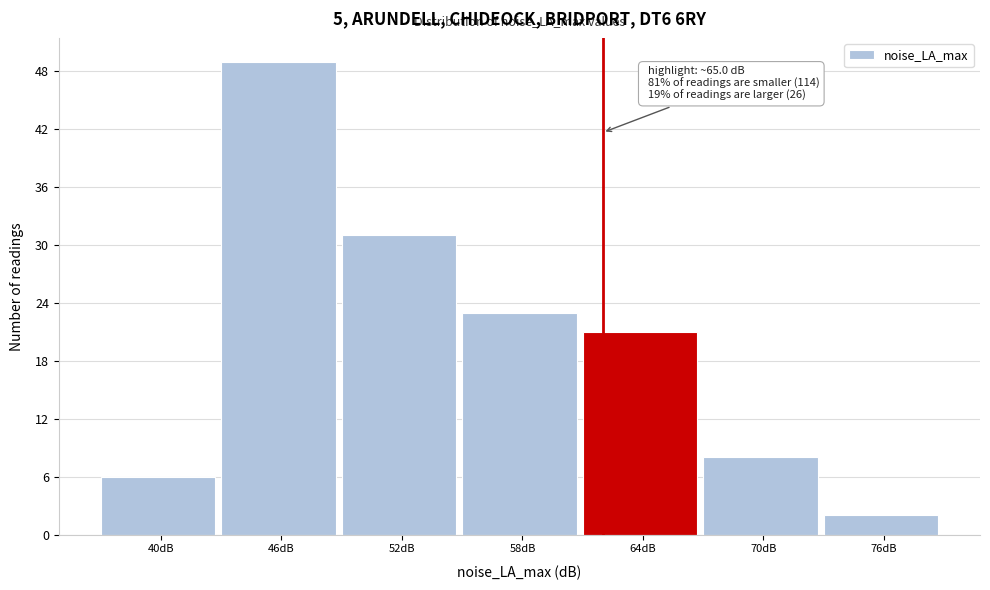

Reading left to right, list all the values displayed in this chart.

6	49	31	23	21	8	2